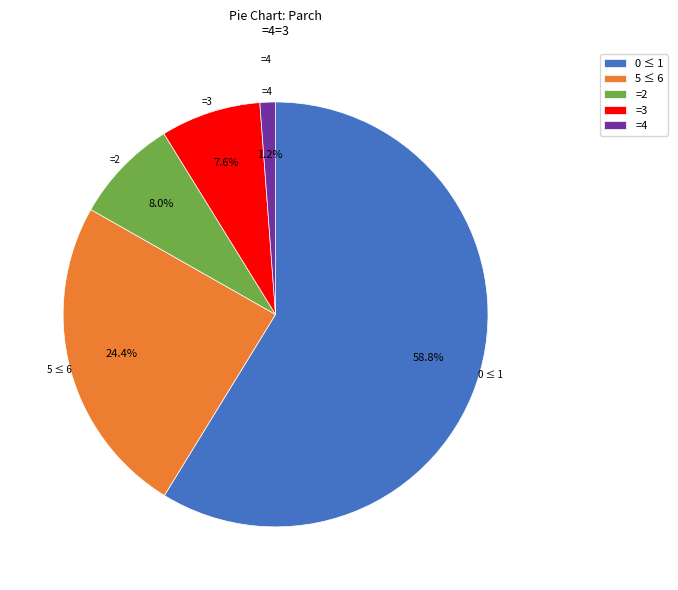

To the nearest percent, what is the difference between the largest and smallest slice percentages?

58%